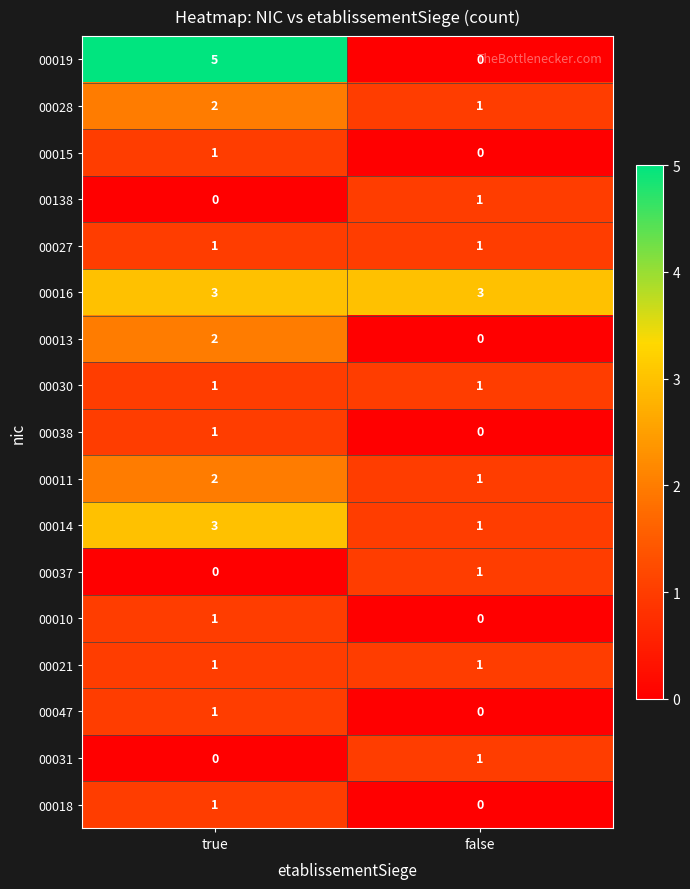

What is the sum of the 00011 values at false and true?

3